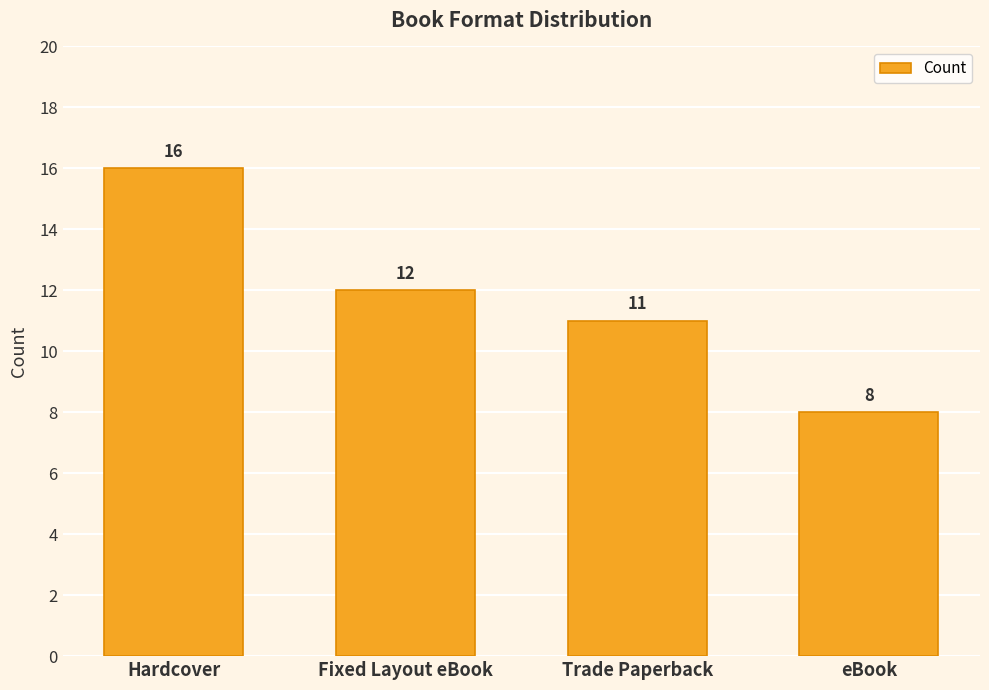

Reading left to right, extract all data points from this chart.

Hardcover=16	Fixed Layout eBook=12	Trade Paperback=11	eBook=8